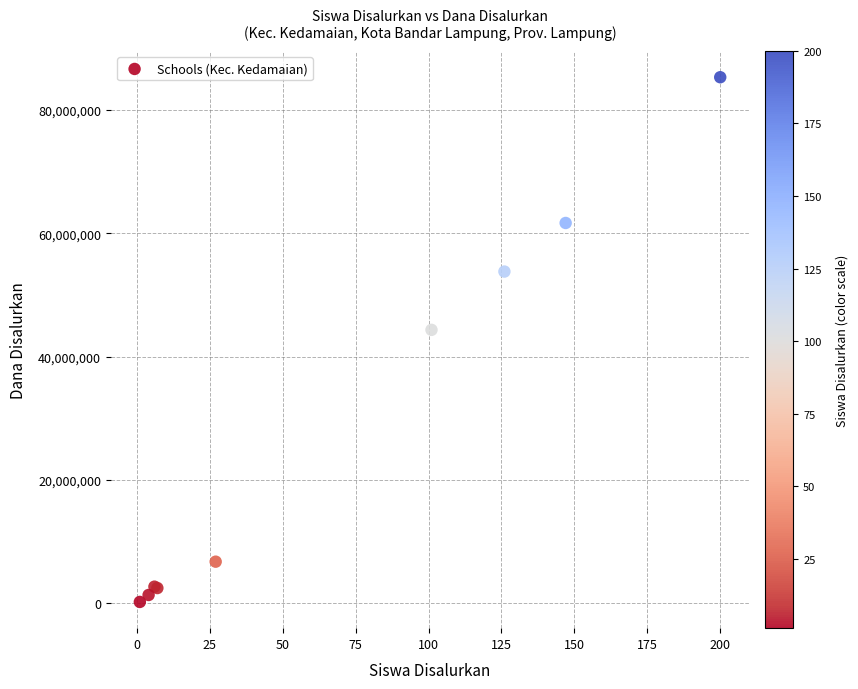

What Y value in the scatter plot is closest to 42750000?

44325000